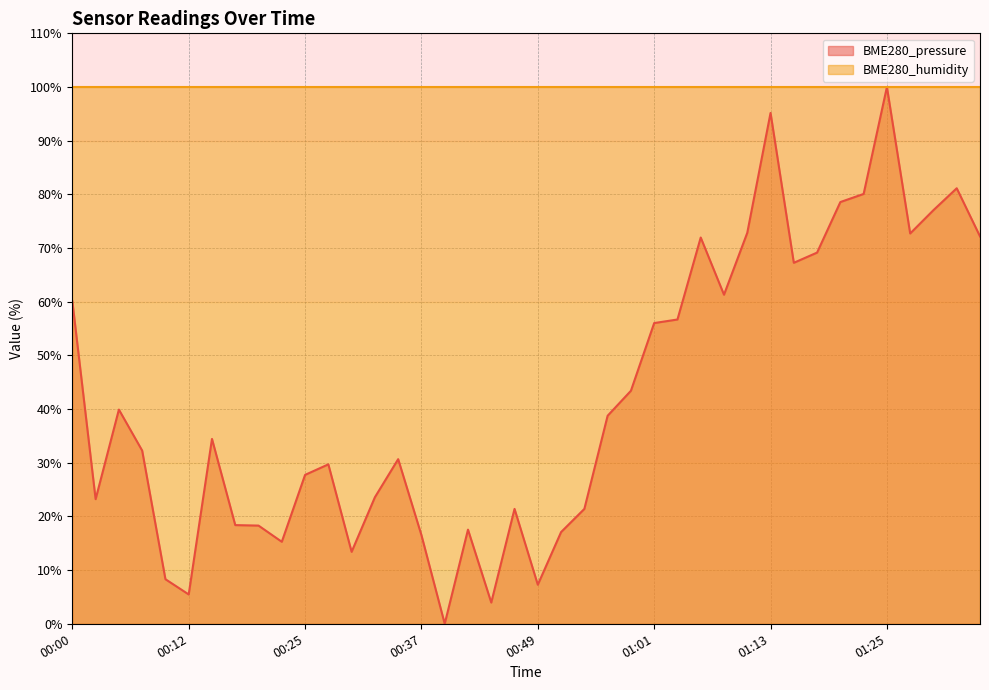

What is the difference between the maximum and second lowest values?

96.0